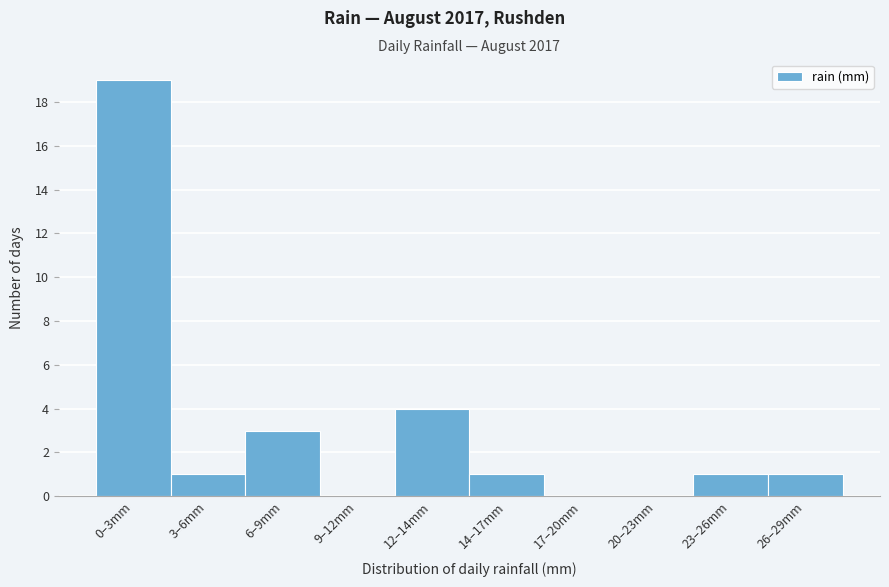

Reading left to right, list all the values displayed in this chart.

0–3mm=19	3–6mm=1	6–9mm=3	9–12mm=0	12–14mm=4	14–17mm=1	17–20mm=0	20–23mm=0	23–26mm=1	26–29mm=1